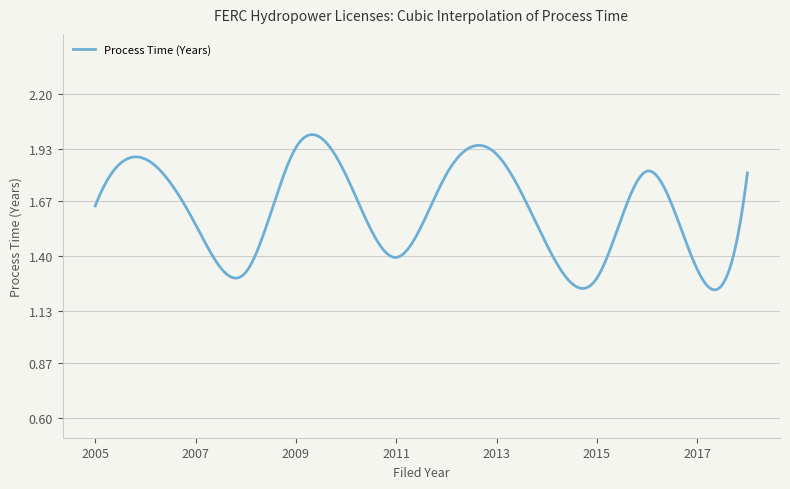

Count the number of categories in the chart.

300